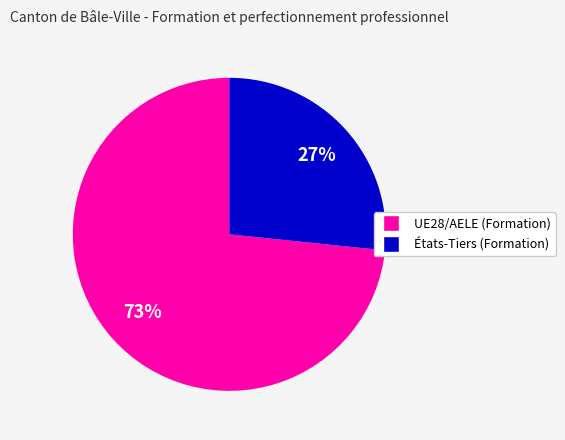

Which slice represents more than half of the pie?

UE28/AELE (Formation)